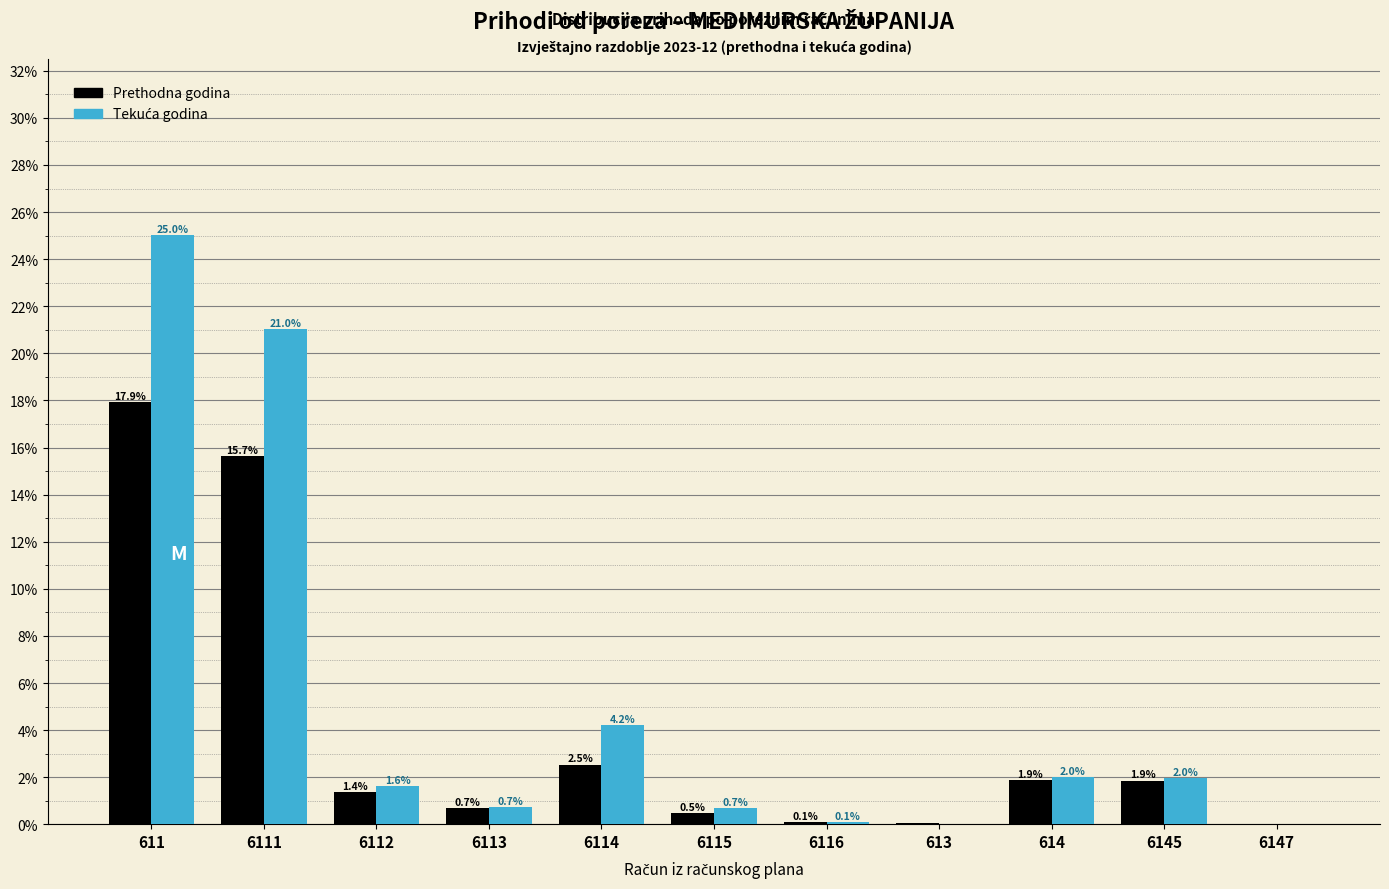

At which category is the sum across all series the highest?

611